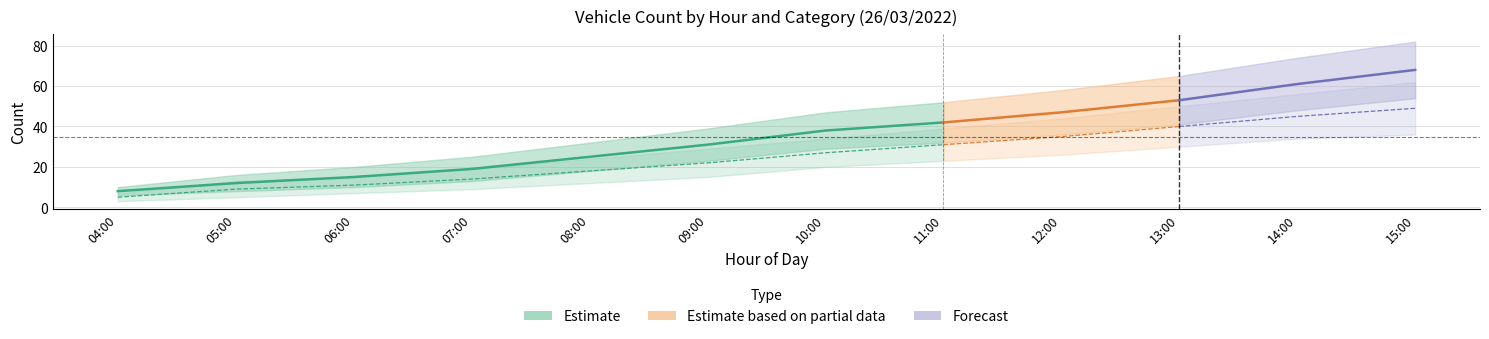

Between 08:00 and 04:00, which is larger?

08:00